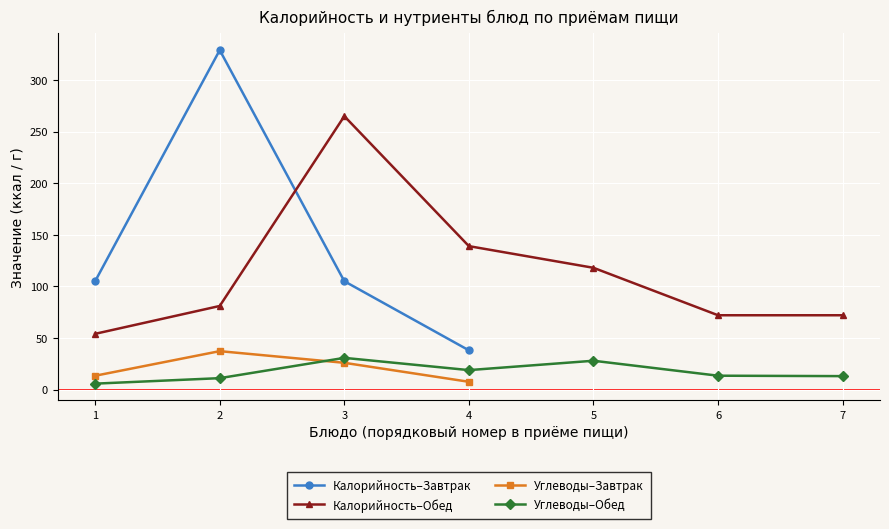

Which has a higher value, 6 or 4?

4